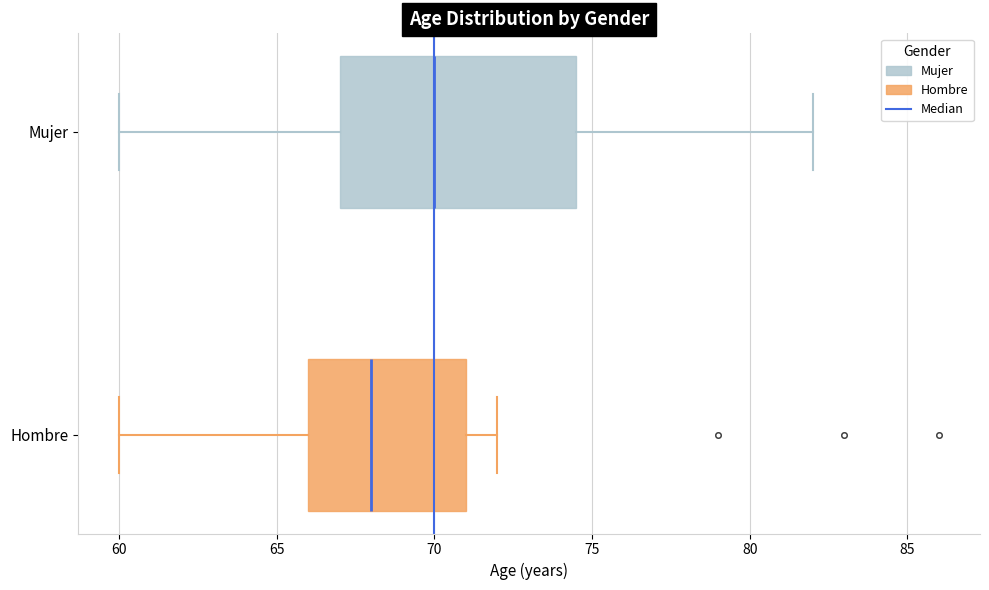

Comparing the boxes themselves (not the whiskers), which one is the widest?

Mujer